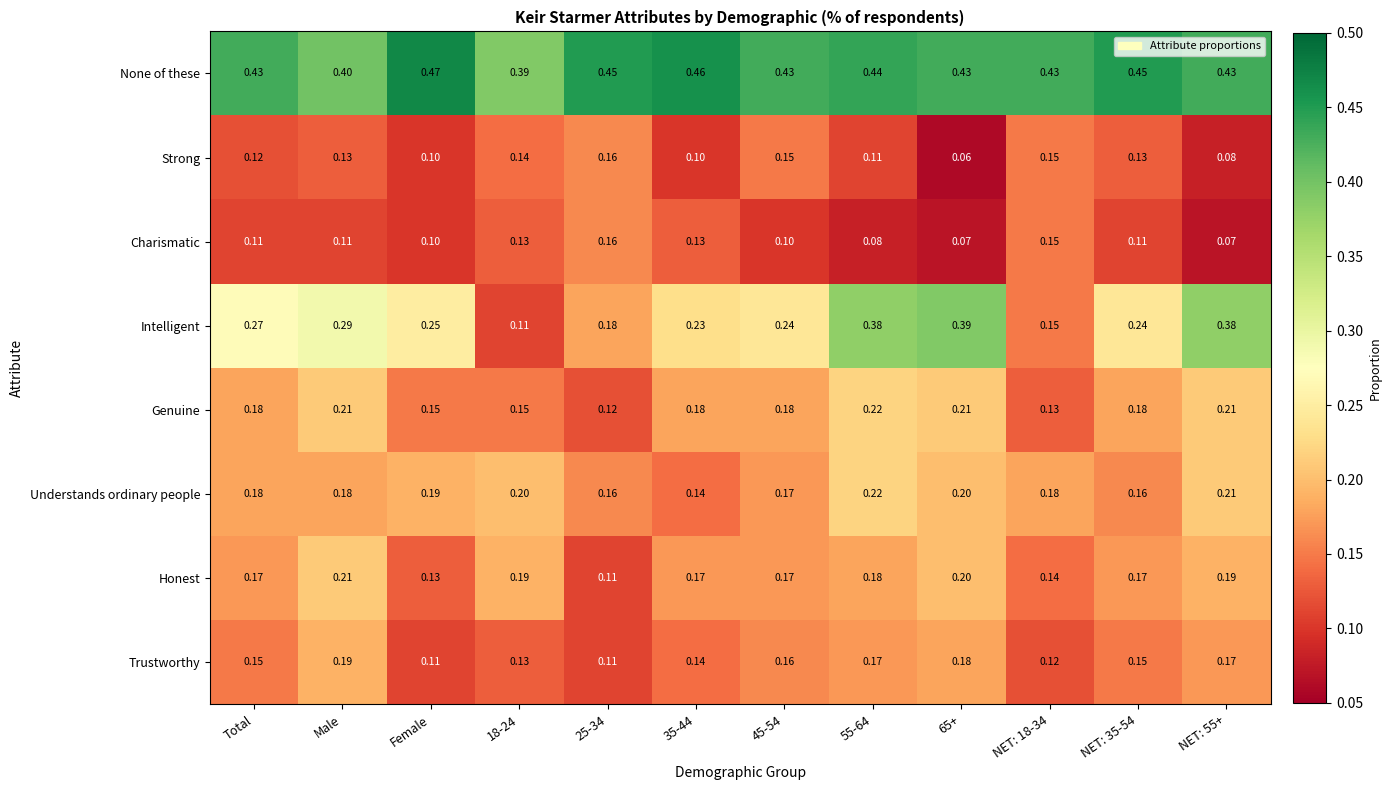

Which series has the largest total across all categories?

None of these